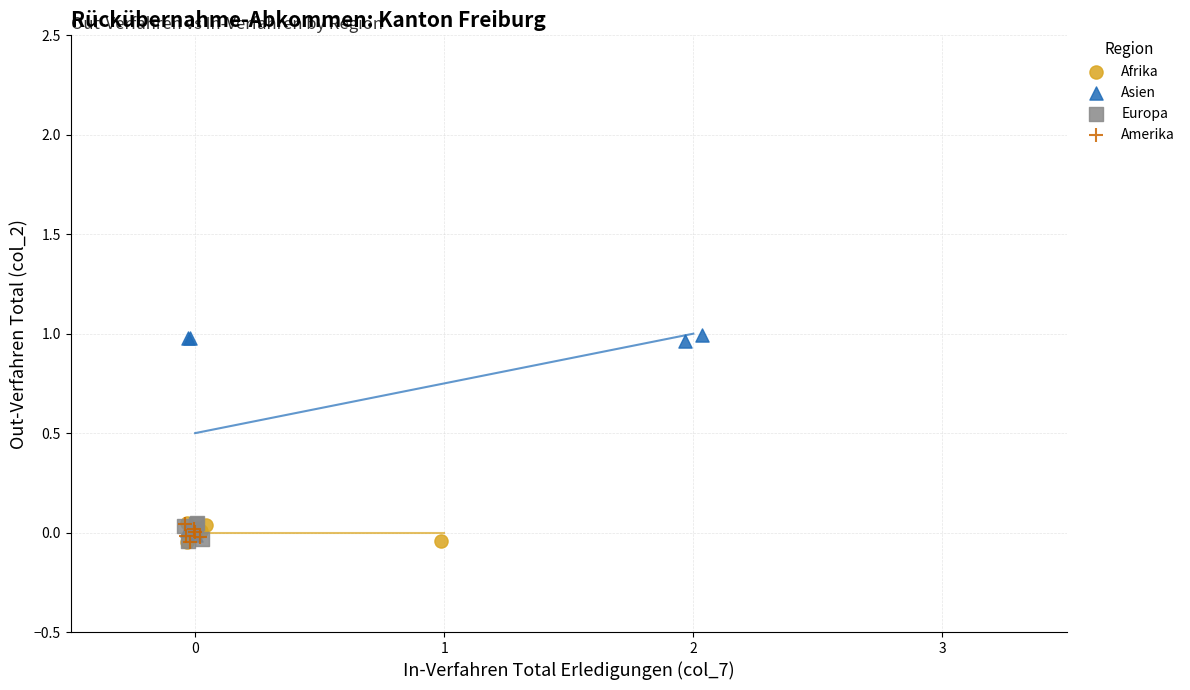

Which series contains the highest Y value?

Asien